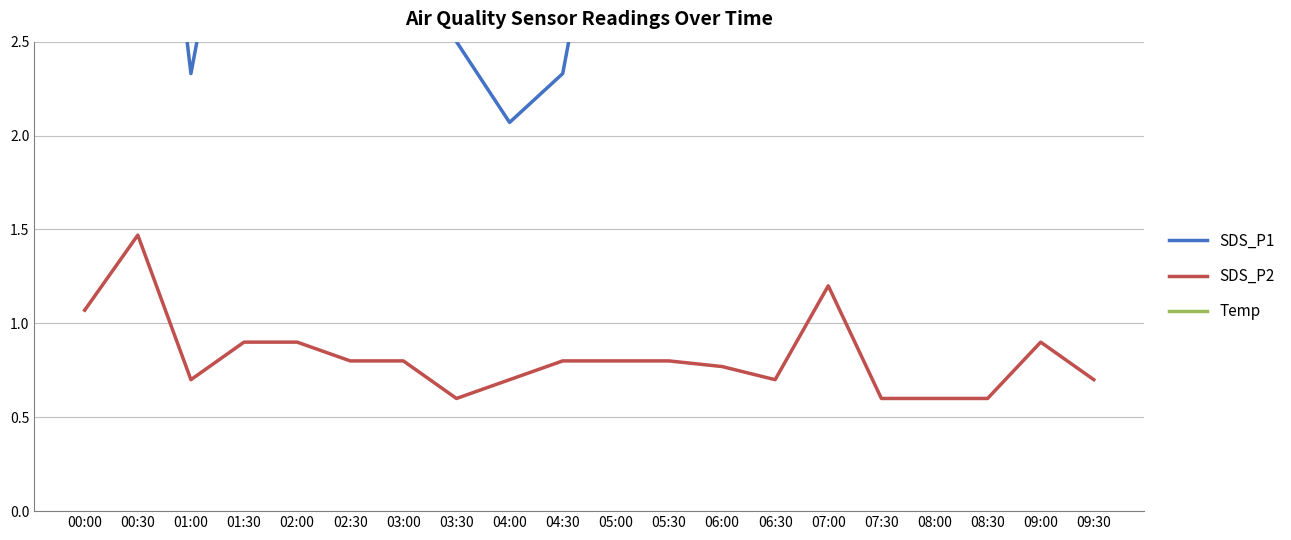

True or false: SDS_P2 has more than 0 points higher than both neighbors.

True